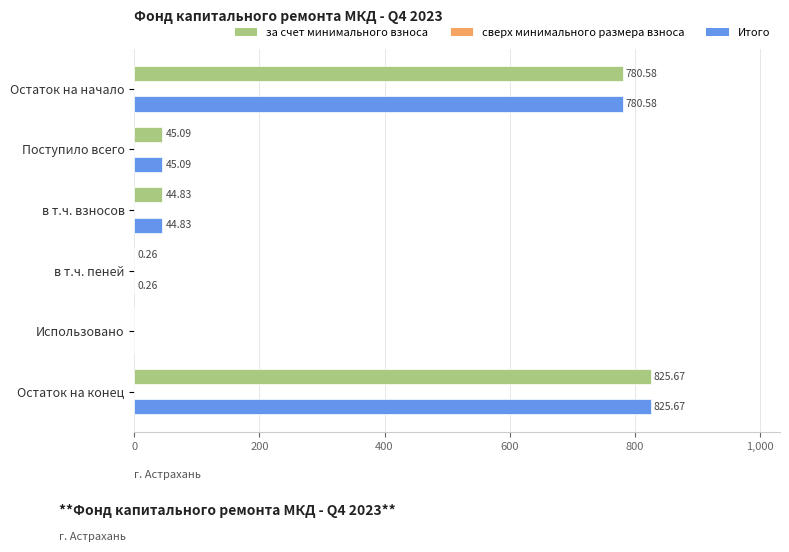

Where is Итого nearest to the value 412?

Поступило всего